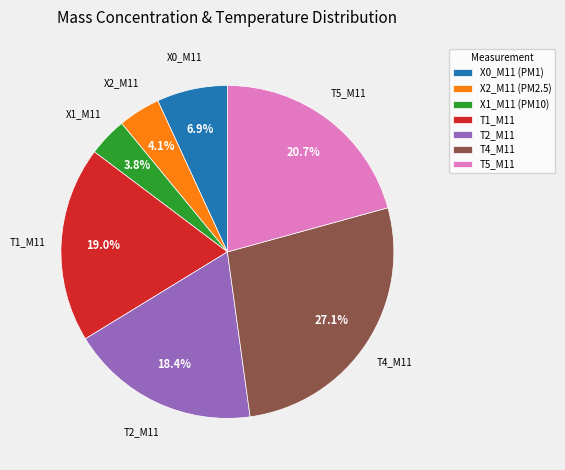

What is the largest slice in the pie chart?

T4_M11